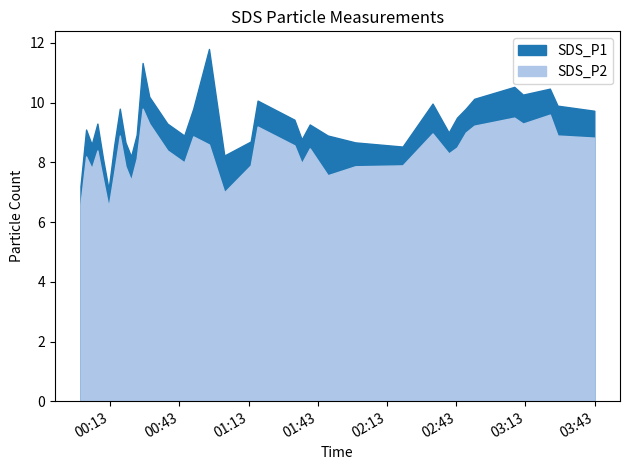

Is it true that SDS_P1 equals 4.4 at 2023/06/09 00:49:00?

False